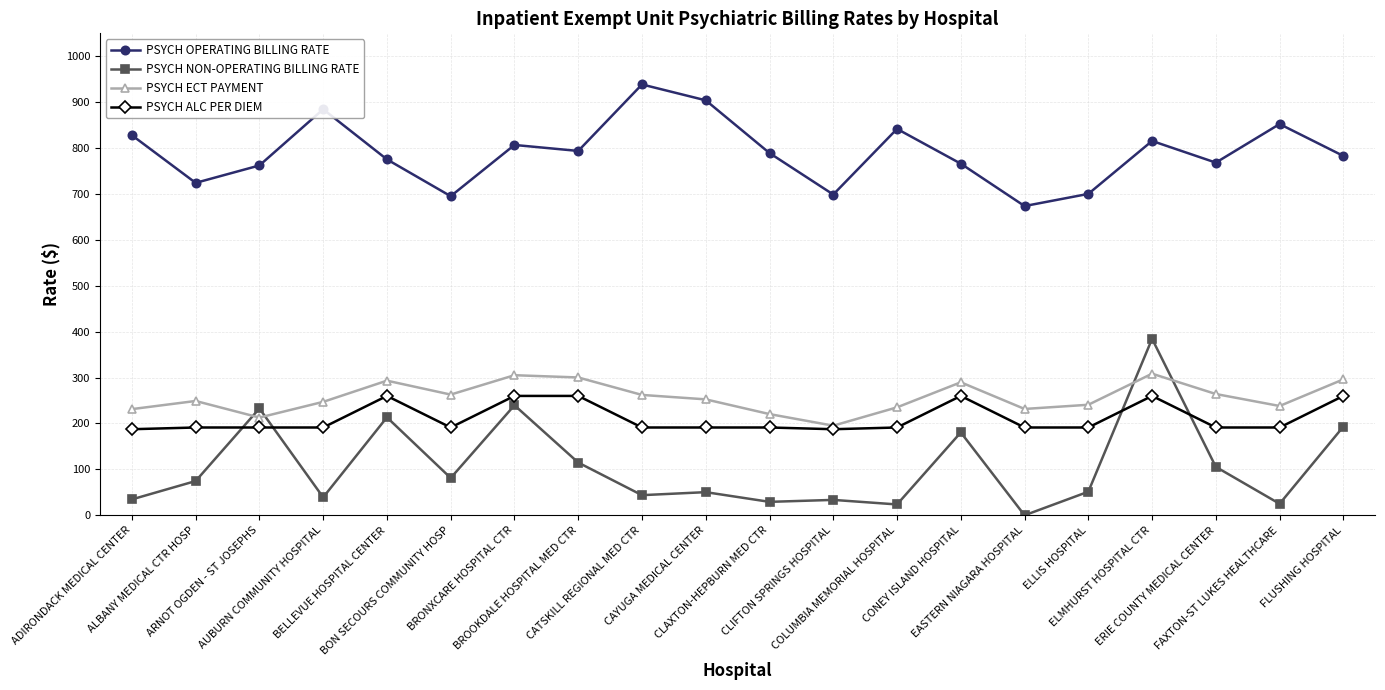

The value of PSYCH ALC PER DIEM at BELLEVUE HOSPITAL CENTER is 63.9. True or false?

False